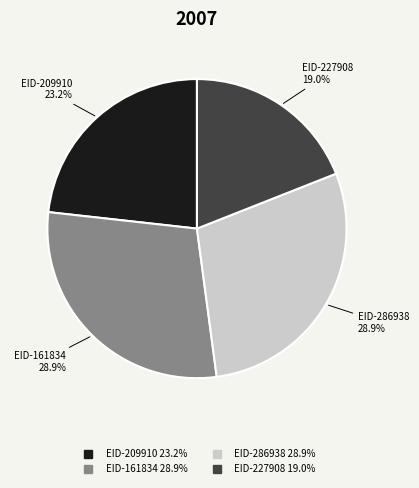

Approximately how many times larger is the value at EID-209910 compared to EID-161834?

0.8